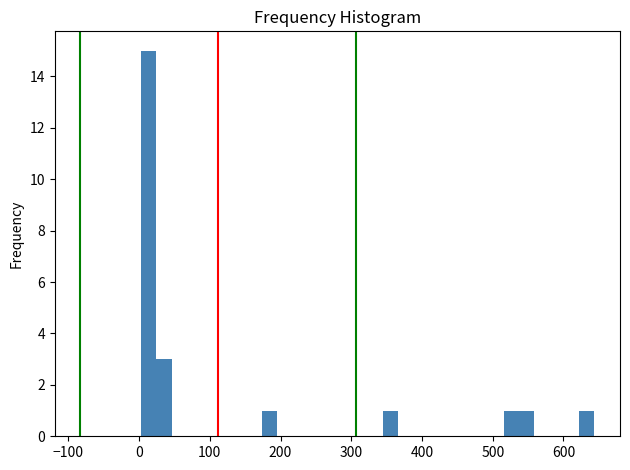

Read against the x-axis, roughly where is the centre of the tallest bar?

10